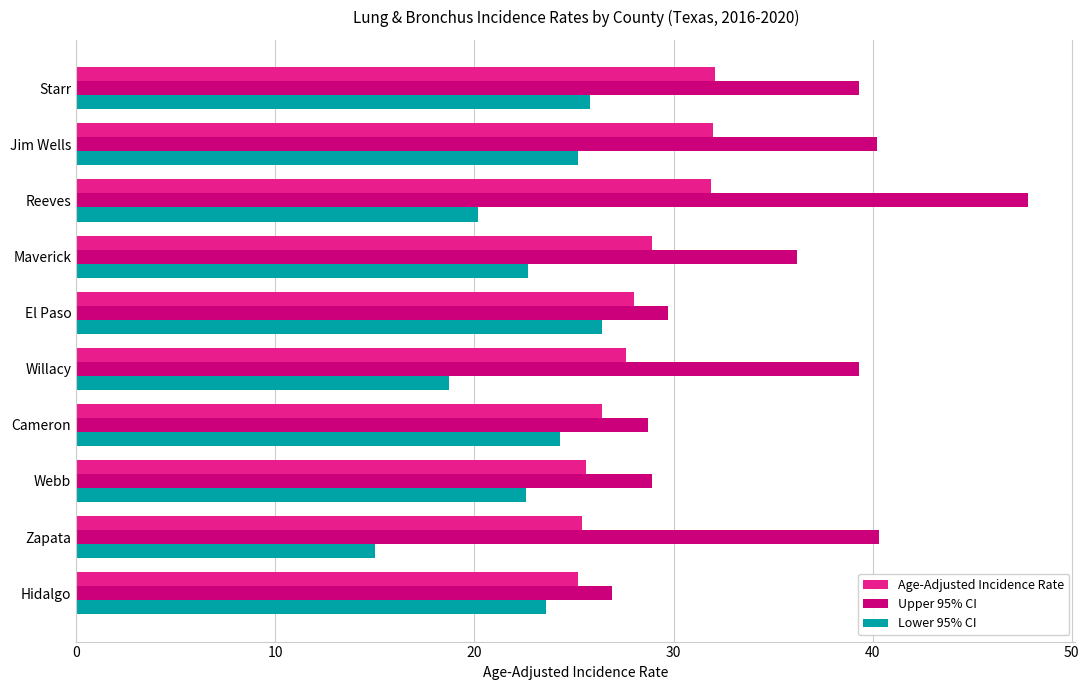

At which category is the sum across all series the highest?

Reeves